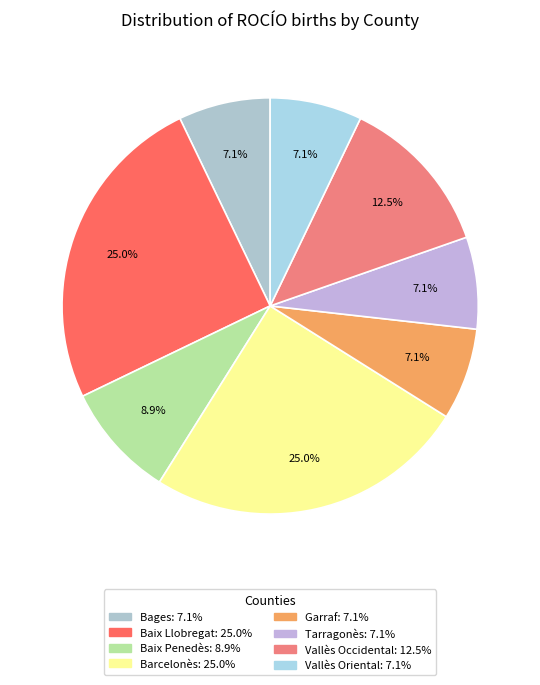

How much of the chart is everything except Vallès Occidental?

87.5%